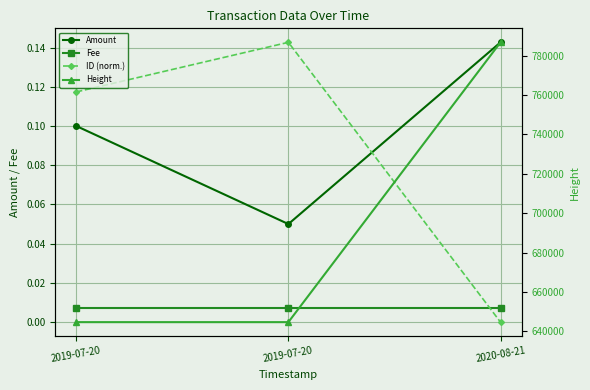

Between 2019-07-20 and 2020-08-21, which series saw the biggest shift?

Height